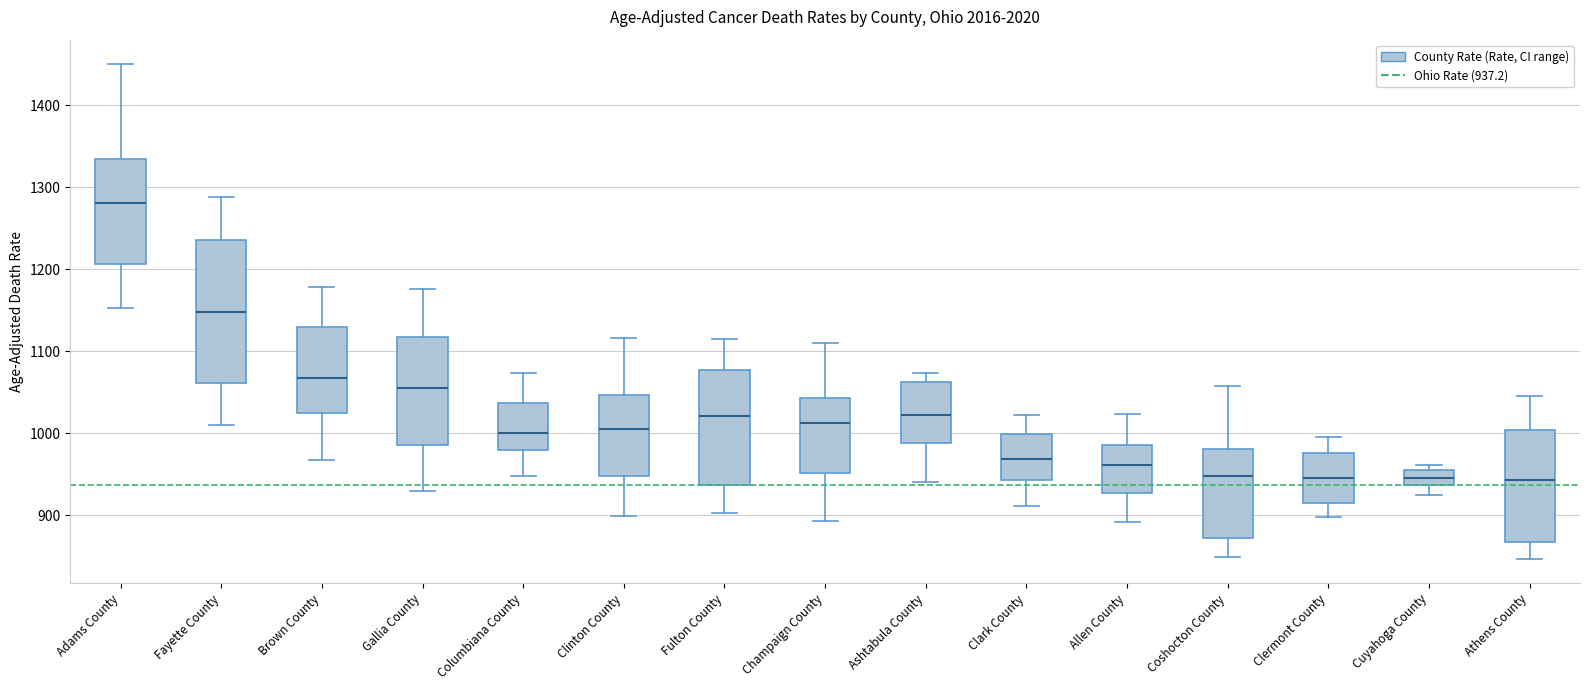

Which box is the tallest, from its lower edge to its upper edge?

Fayette County